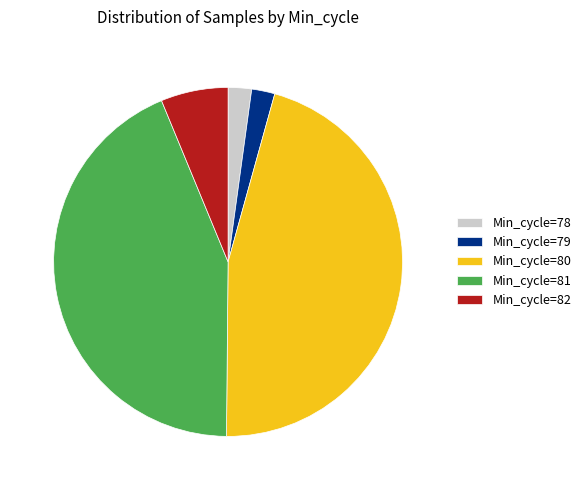

Which has a higher value, Min_cycle=82 or Min_cycle=81?

Min_cycle=81